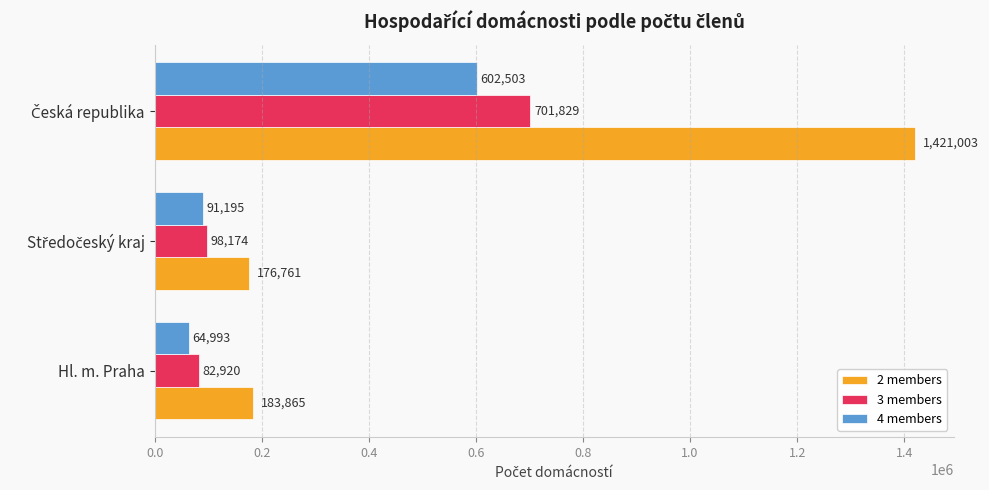

How many data points does each series have?

3